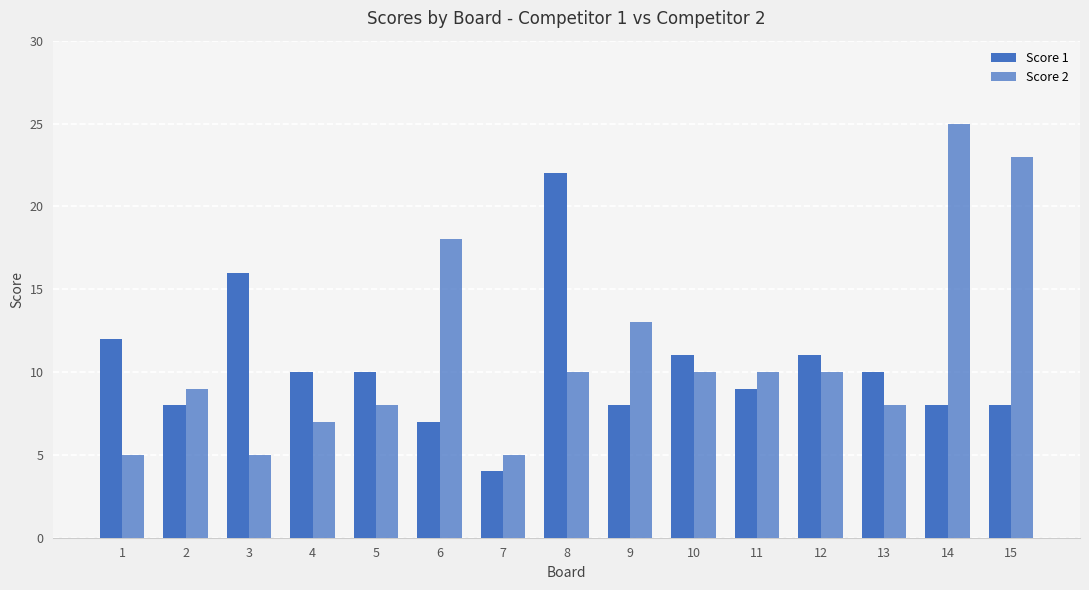

Does the chart contain stacked bars?

No